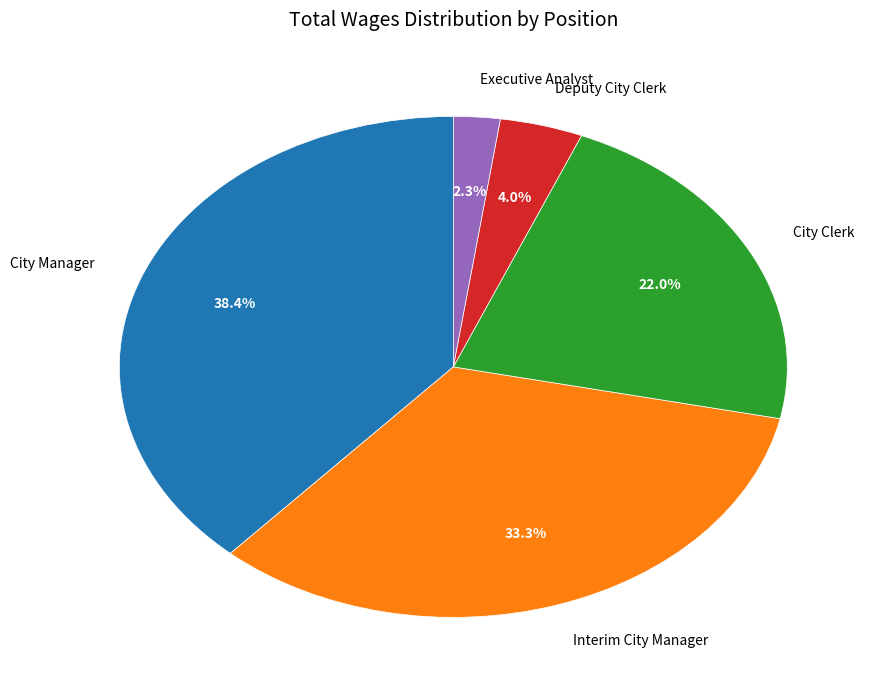

Which slice is the smallest?

Executive Analyst